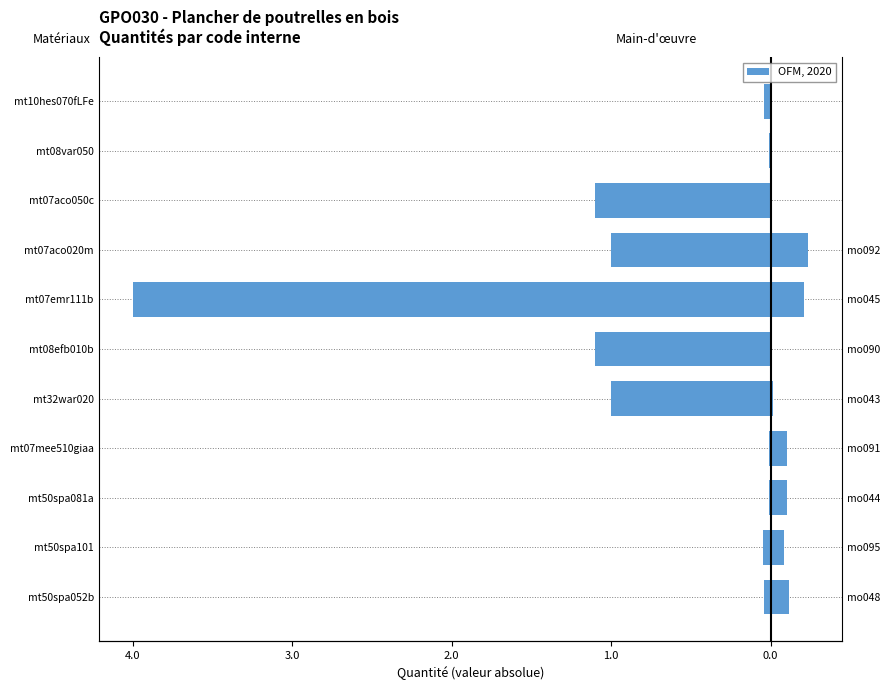

Is it true that Main-d'œuvre equals 0.2 at mt07aco020m?

True